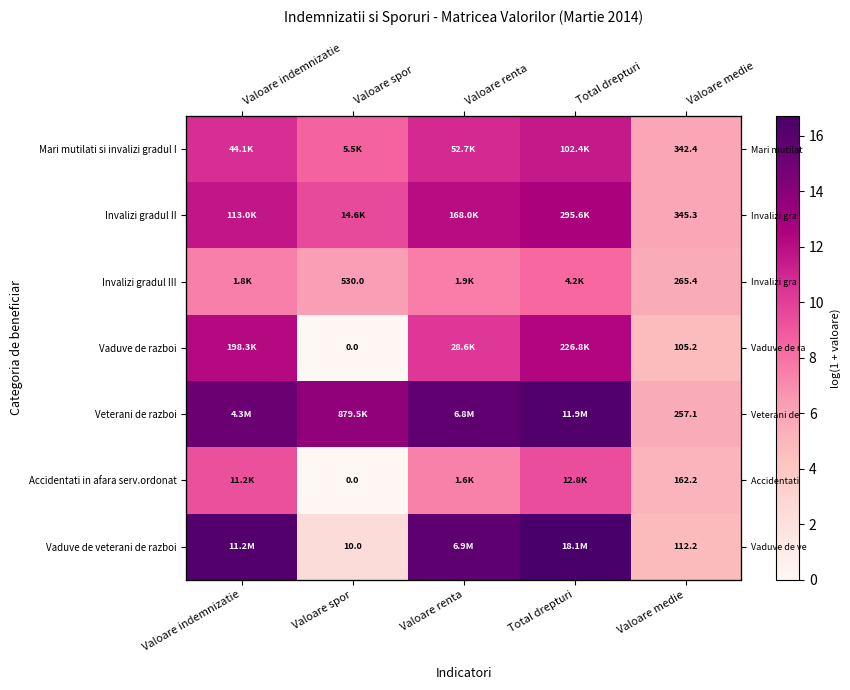

At which label does Vaduve de razboi reach its peak?

Total drepturi